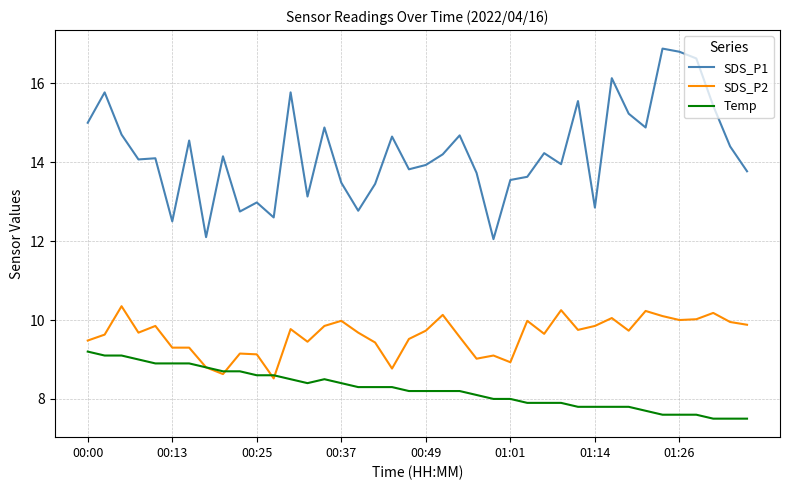

Which series has the largest total across all categories?

SDS_P1